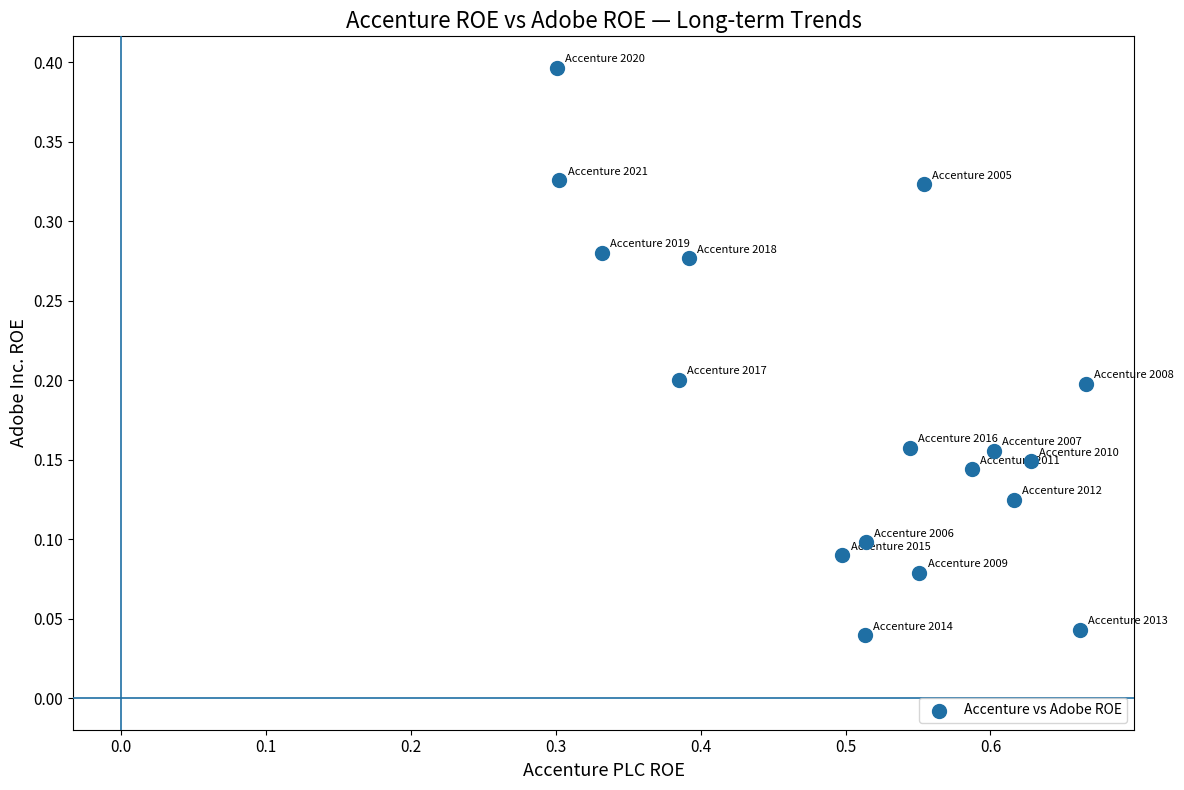

What is the range of Y values (max minus min)?

0.4